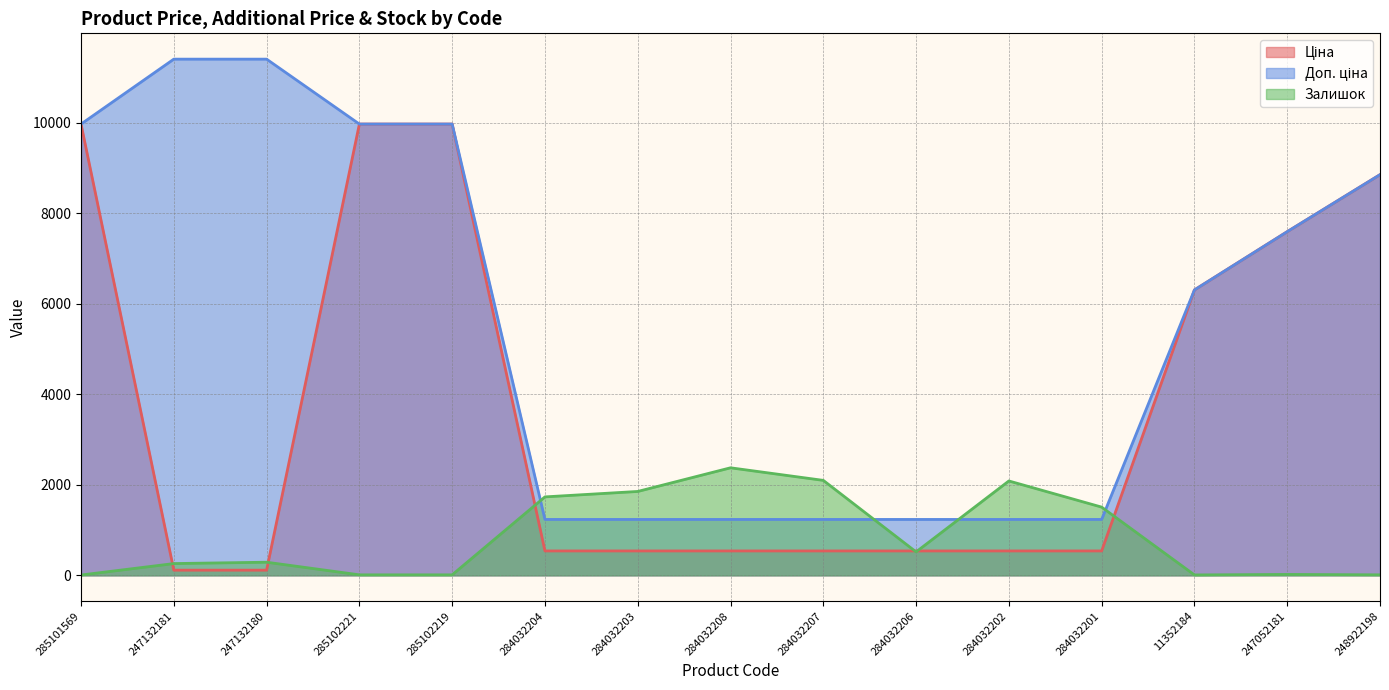

Rank the series at 284032203 from highest to lowest value.

Залишок, Доп. ціна, Ціна